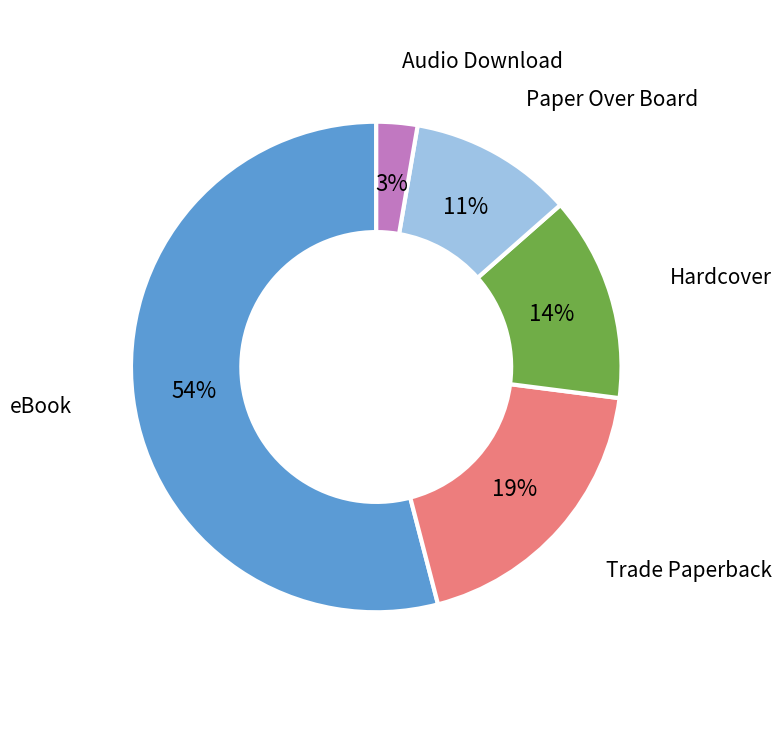

Is there any slice that represents more than half of the pie?

Yes